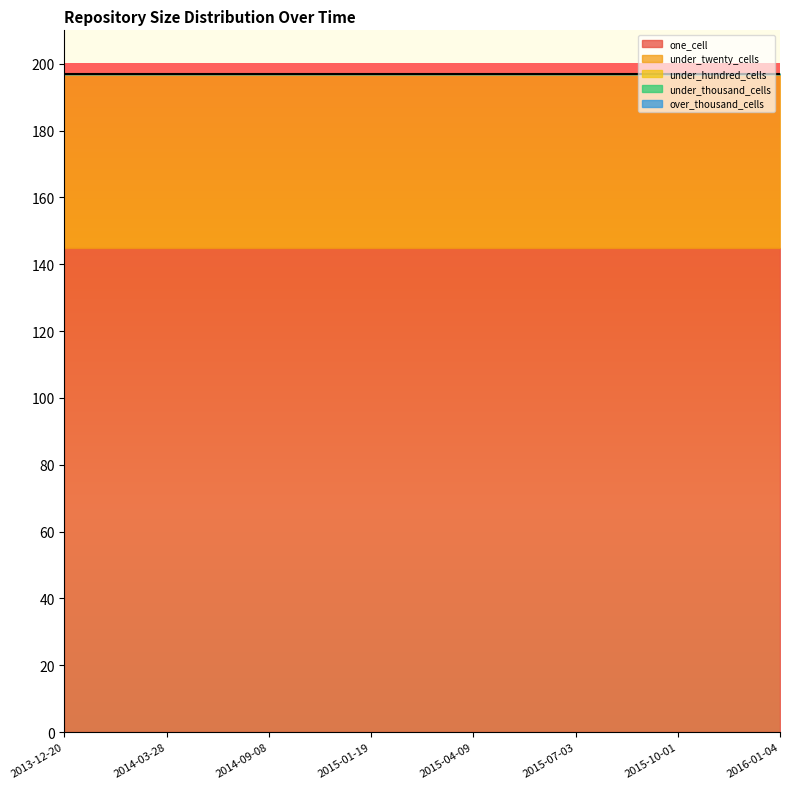

True or false: under_twenty_cells and under_hundred_cells intersect in this chart.

False